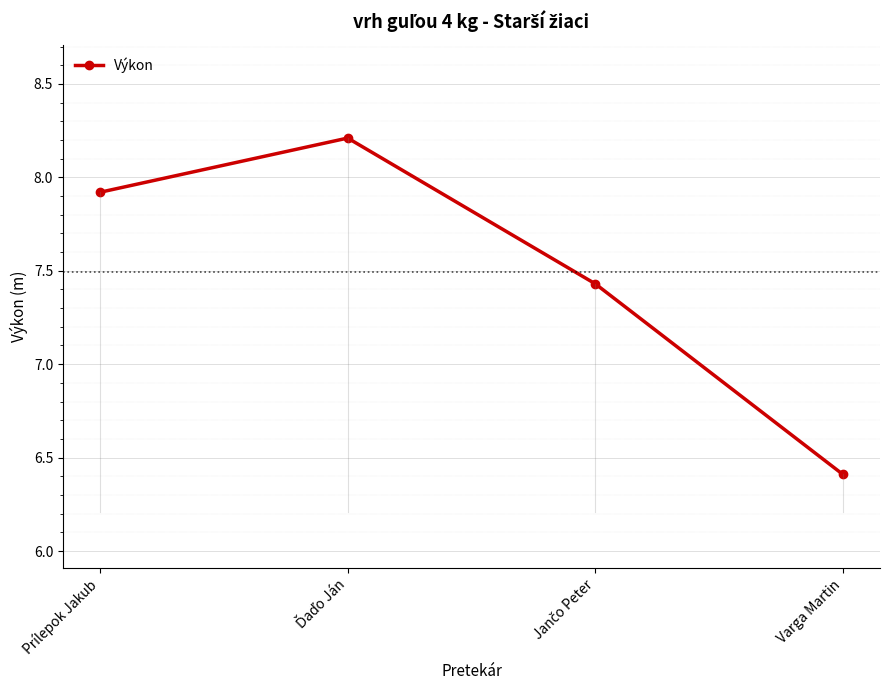

What is the difference between the maximum and minimum values?

1.8